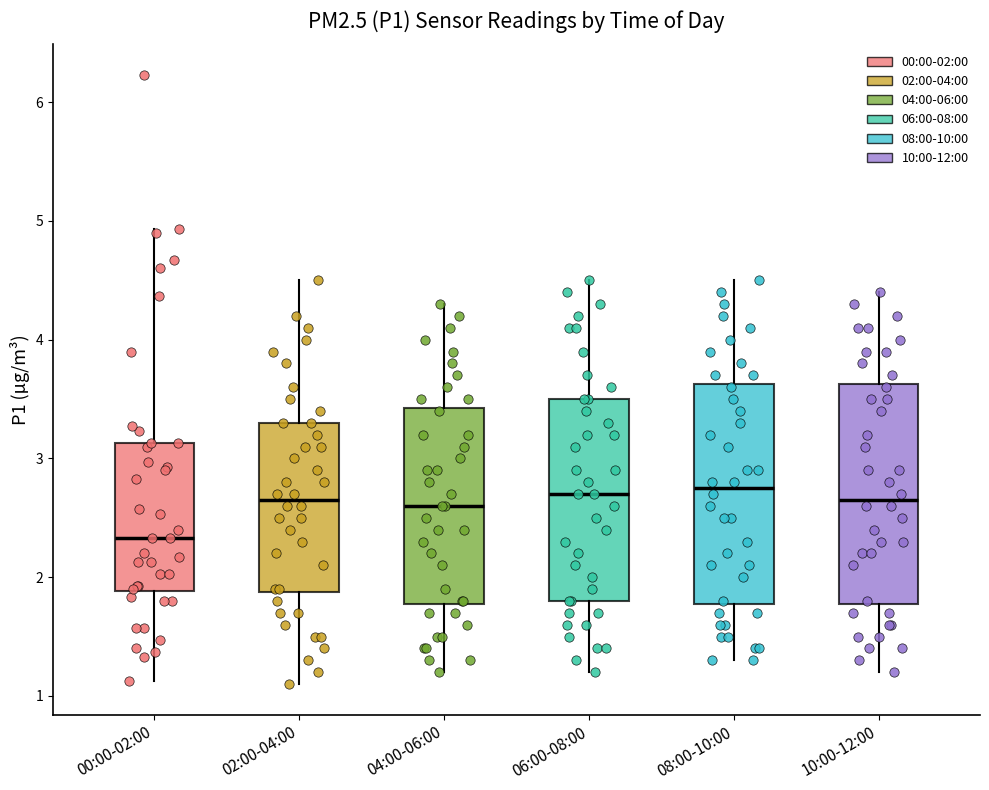

Where is the upper edge of the box for 10:00-12:00 on the y-axis? The values are not printed on the chart, so give them approximately, as read against the axis.

3.6